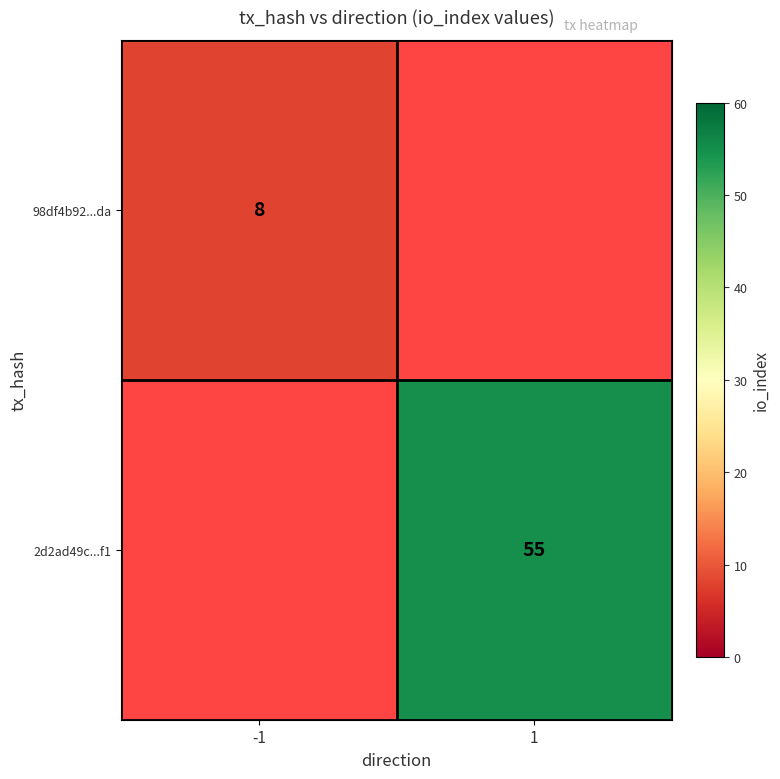

Is it true that 2d2ad49c...f1 equals 87 at 1?

False